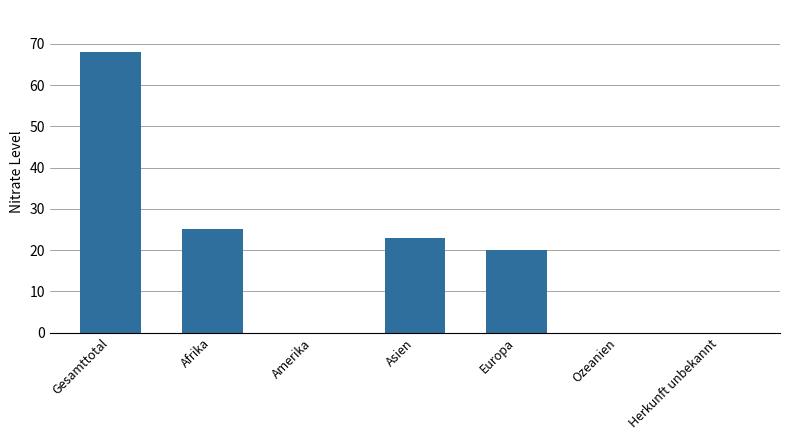

At which label does the data first exceed 20?

Gesamttotal